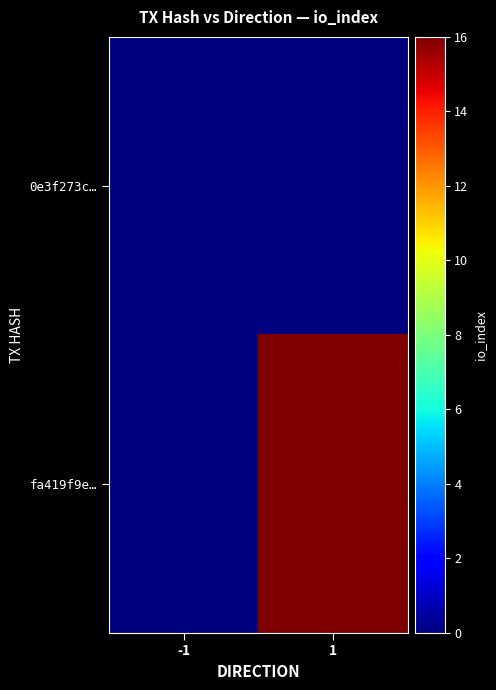

Reading right to left, what are all the values shown in this chart?

0e3f273c…: 1=0	-1=0
fa419f9e…: 1=16	-1=0